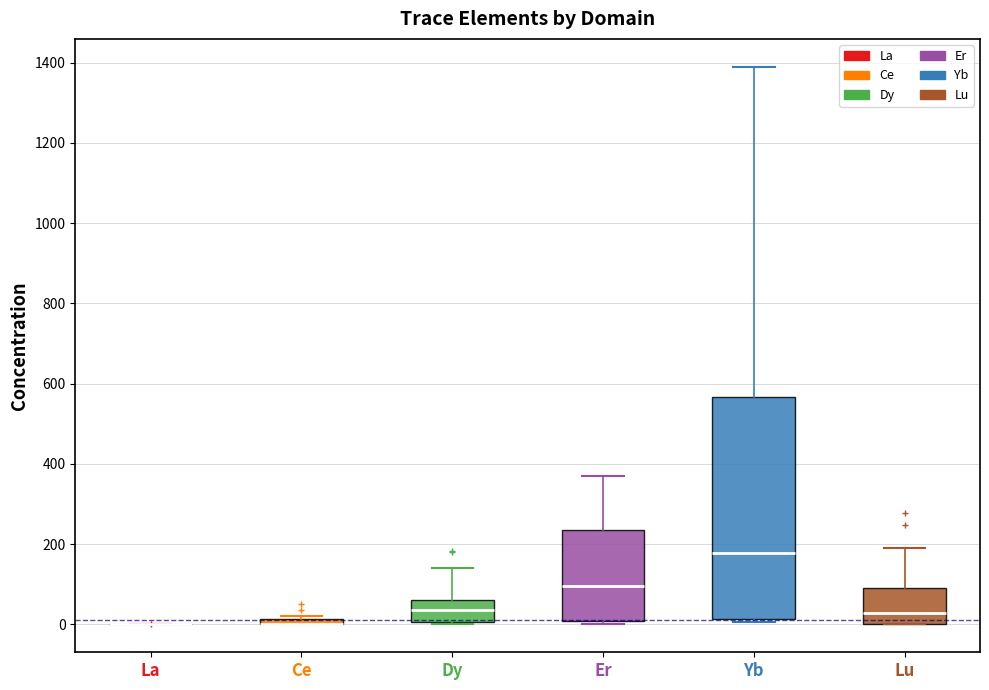

Which box is the tallest, from its lower edge to its upper edge?

Yb